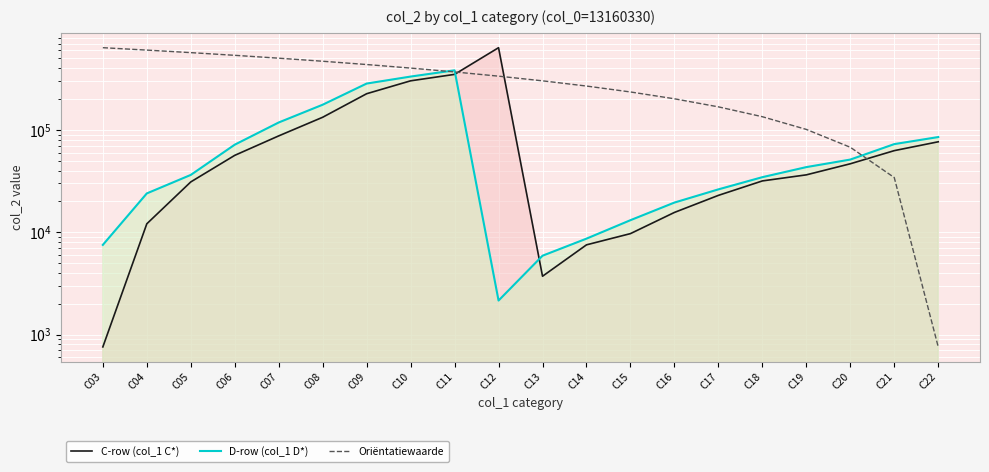

Is the value of C-row (col_1 C*) at C13 greater than the value of D-row (col_1 D*) at C09?

No